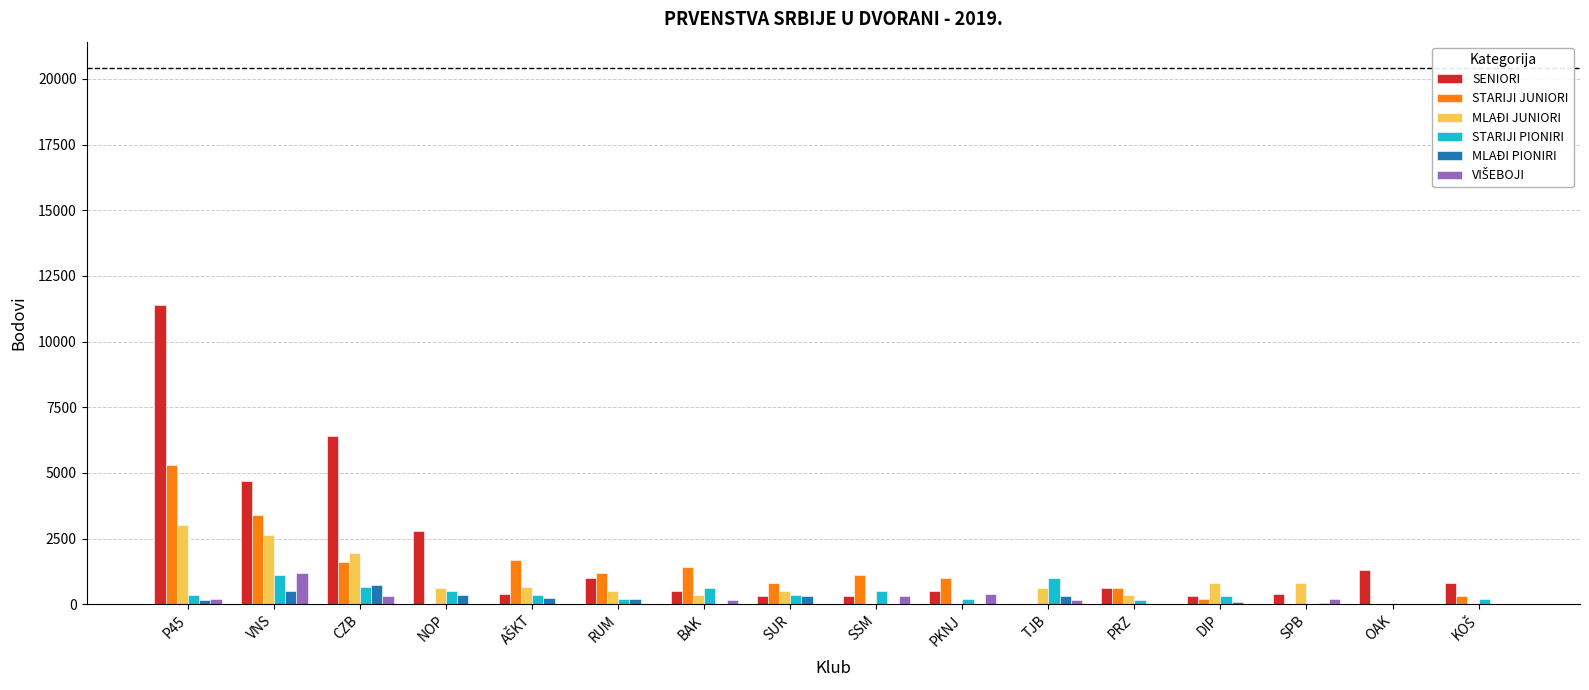

How many series are shown in this chart?

6